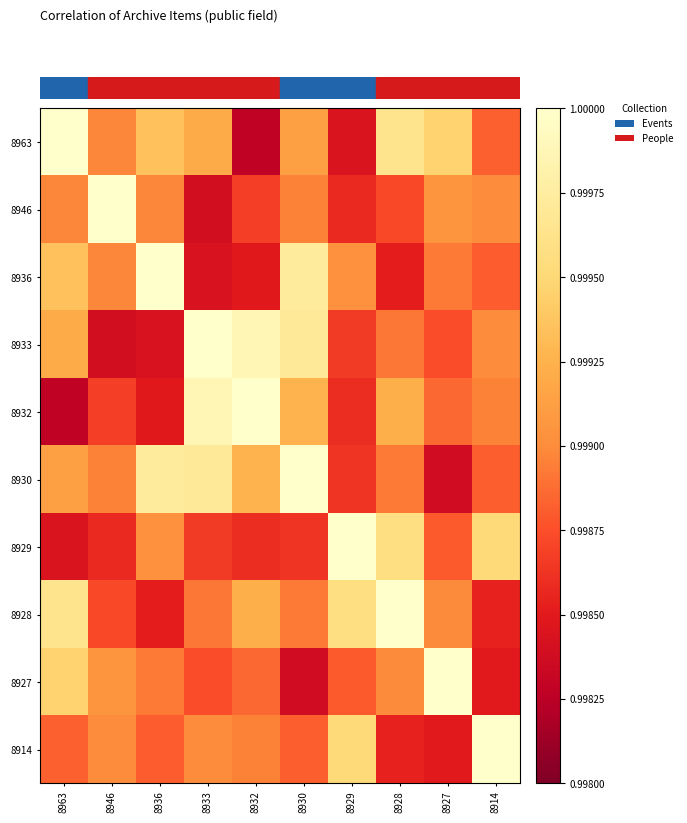

Rank the series by their maximum value, from highest to lowest.

8963, 8946, 8936, 8933, 8932, 8930, 8929, 8928, 8927, 8914